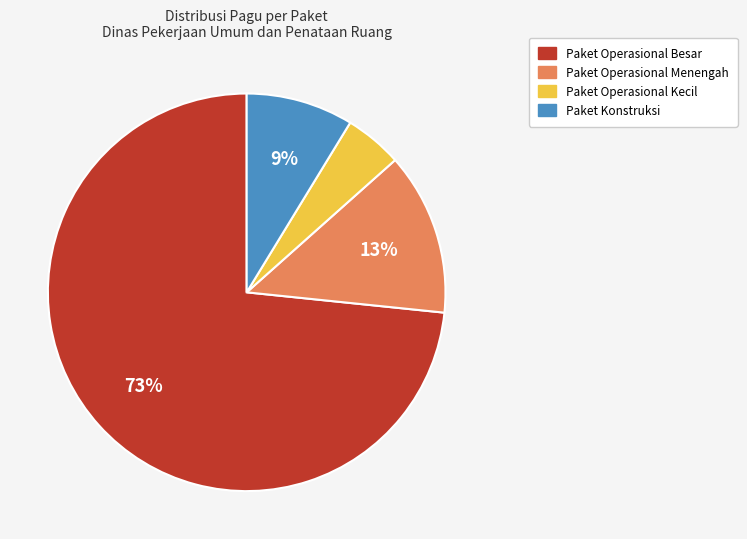

Which slice represents more than half of the pie?

Paket Operasional Besar